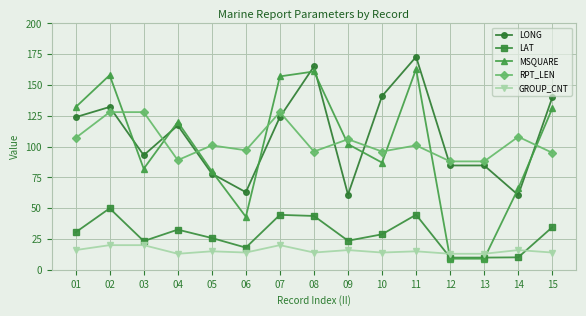

In MSQUARE, how many points are higher than both neighbors (excluding endpoints)?

4